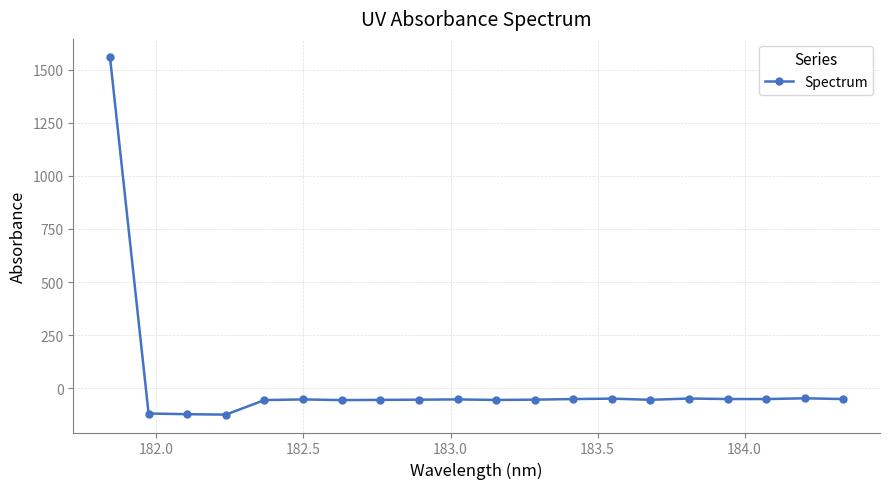

What is the average value?

18.2